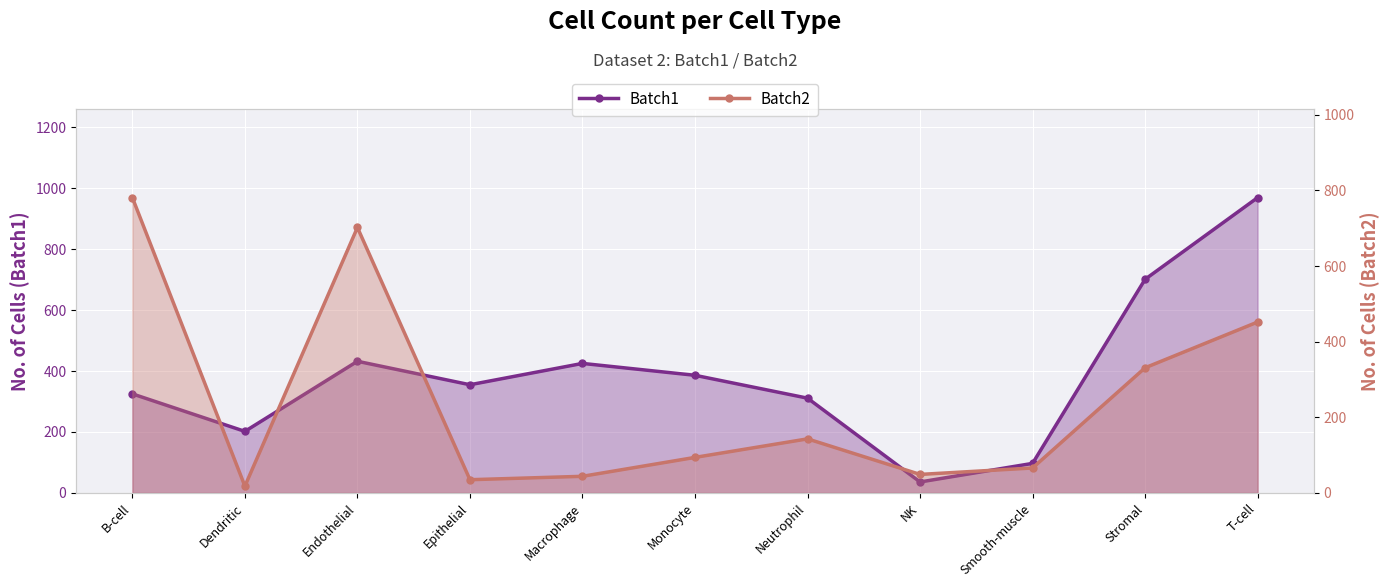

Reading right to left, transcribe all the data shown in this chart.

Batch1: 969	701	97	36	311	386	425	355	432	202	325
Batch2: 452	331	66	49	143	94	44	35	702	18	781